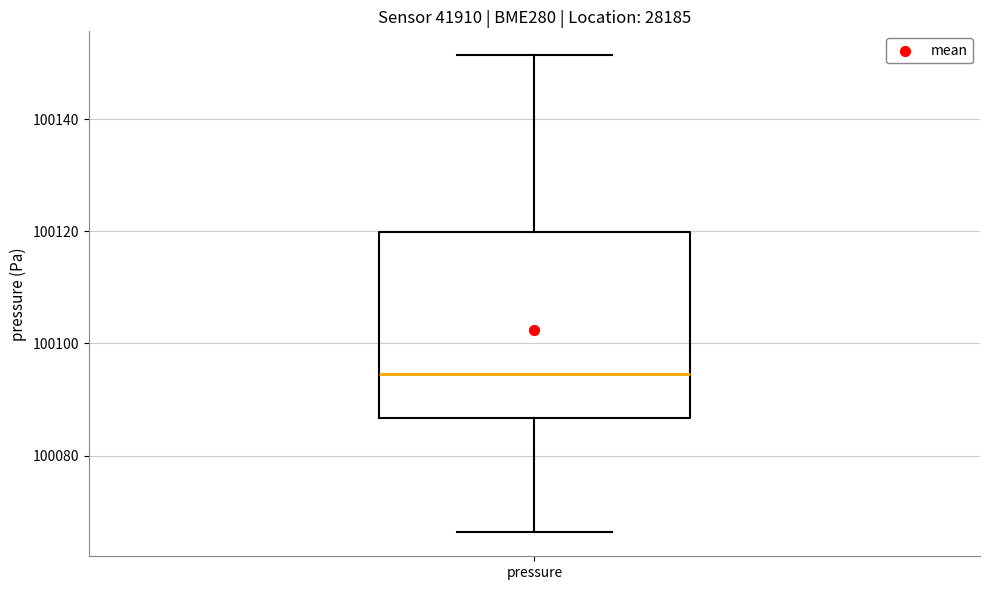

Where is the lower edge of the box for pressure on the y-axis? The values are not printed on the chart, so give them approximately, as read against the axis.

100086